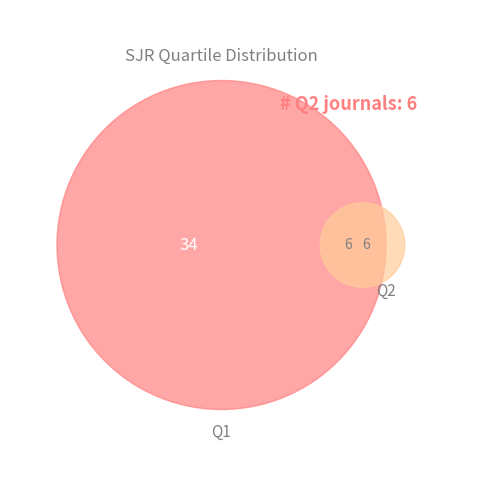

Rank the categories by value from highest to lowest.

Q1, Q2